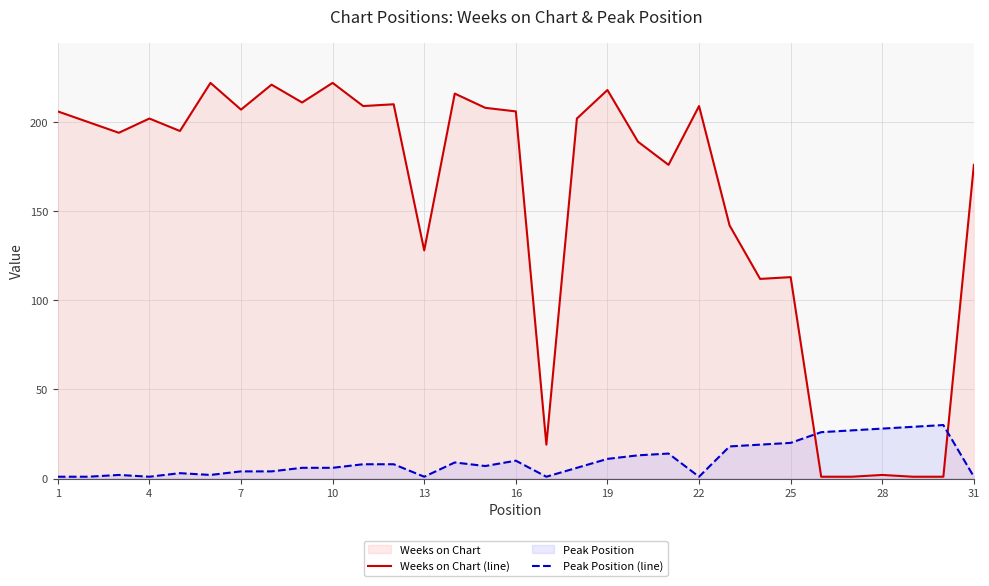

What is the average value of the Peak Position (line) series?

10